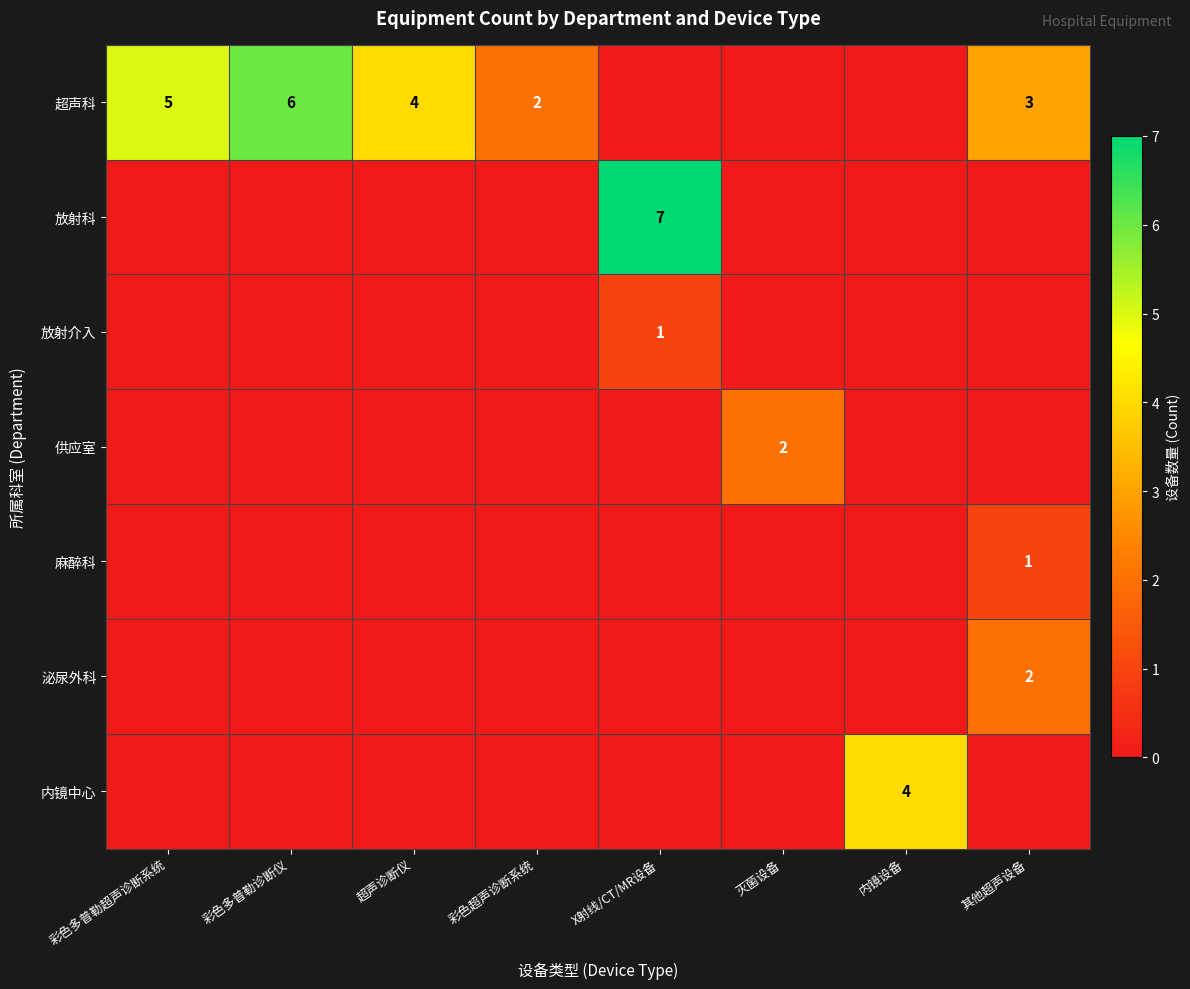

What is the difference between the highest and lowest values at 灭菌设备?

2